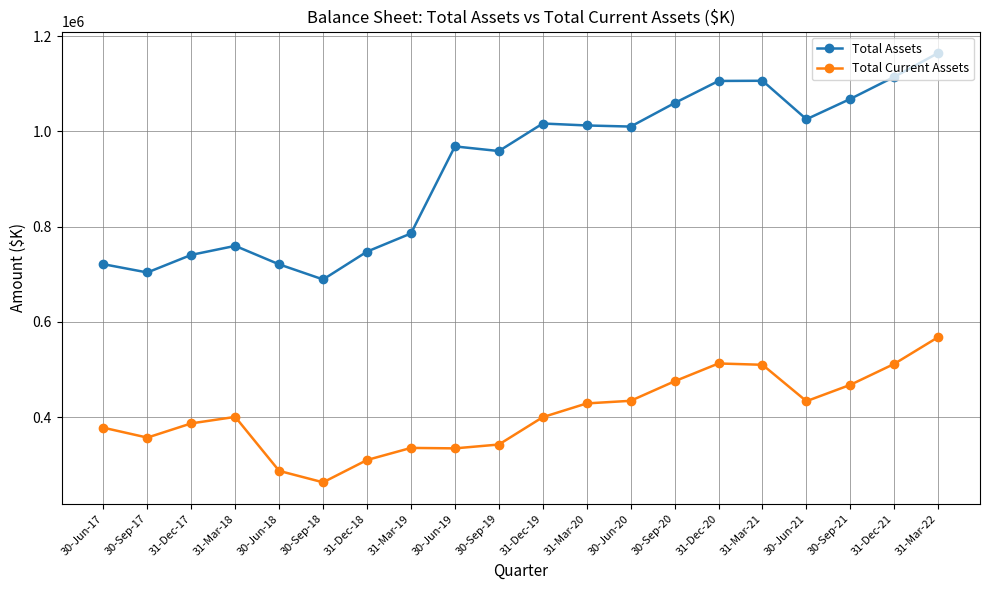

Between 30-Sep-19 and 30-Jun-20, which series saw the biggest shift?

Total Current Assets